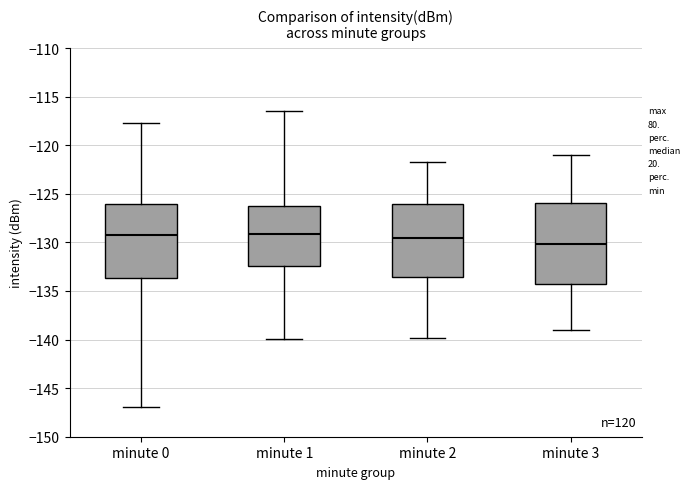

Comparing the boxes themselves (not the whiskers), which one is the tallest?

minute 3